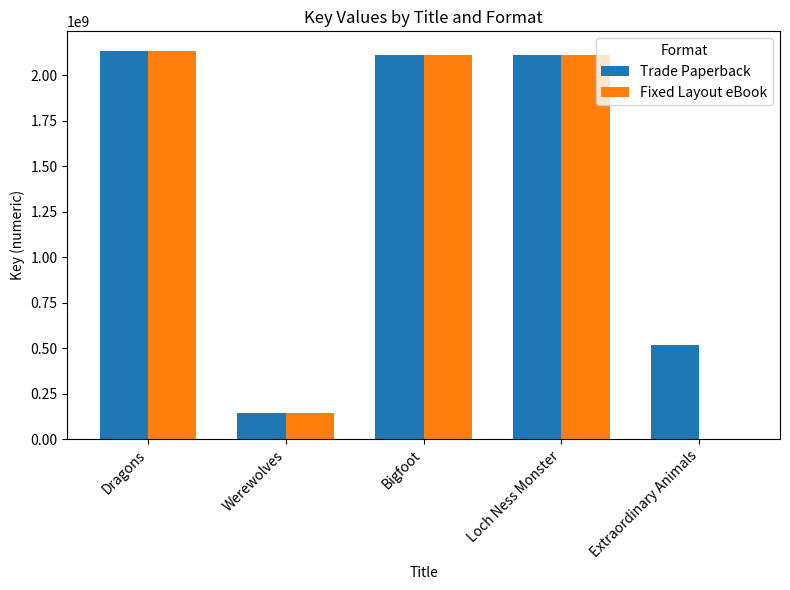

Count the number of data series in this chart.

2